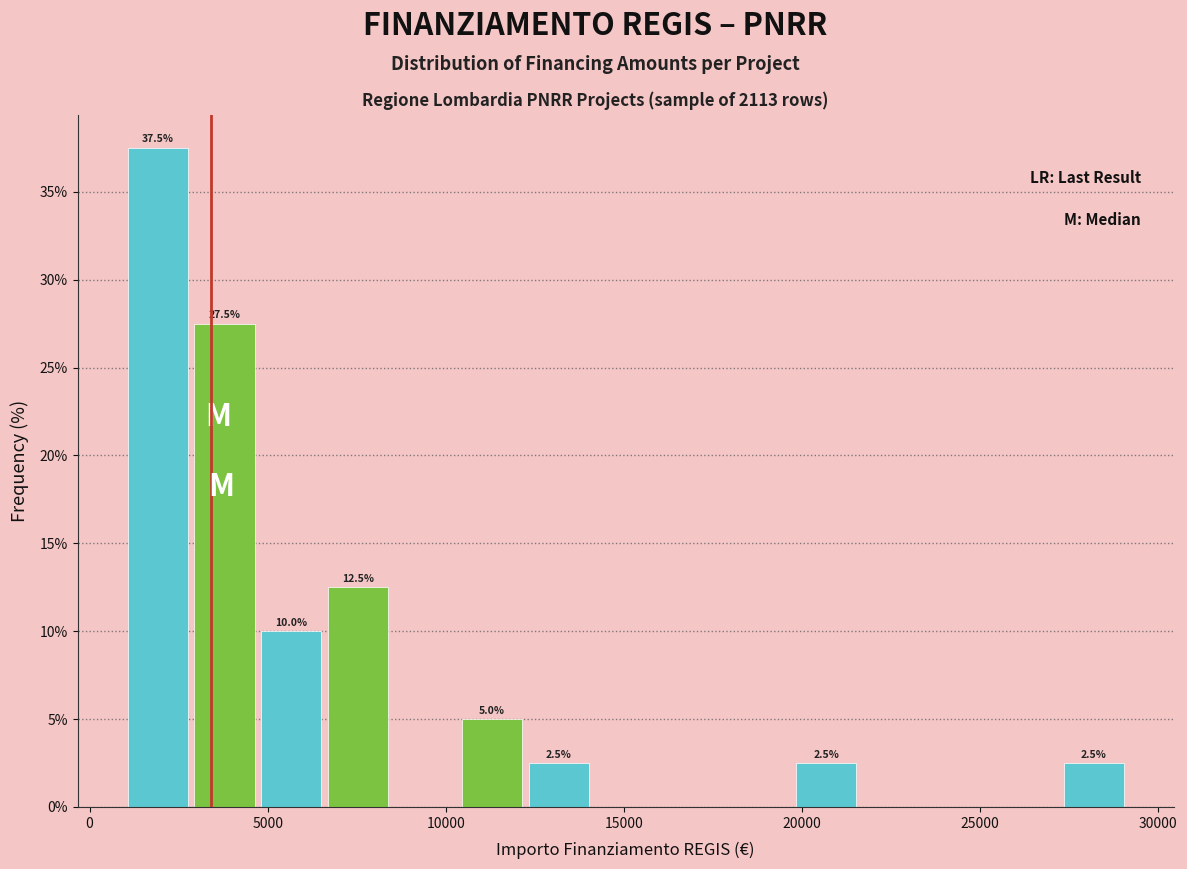

Around what value on the x-axis is the tallest bar? Give the approximate position of its centre, as read against the axis.

2000